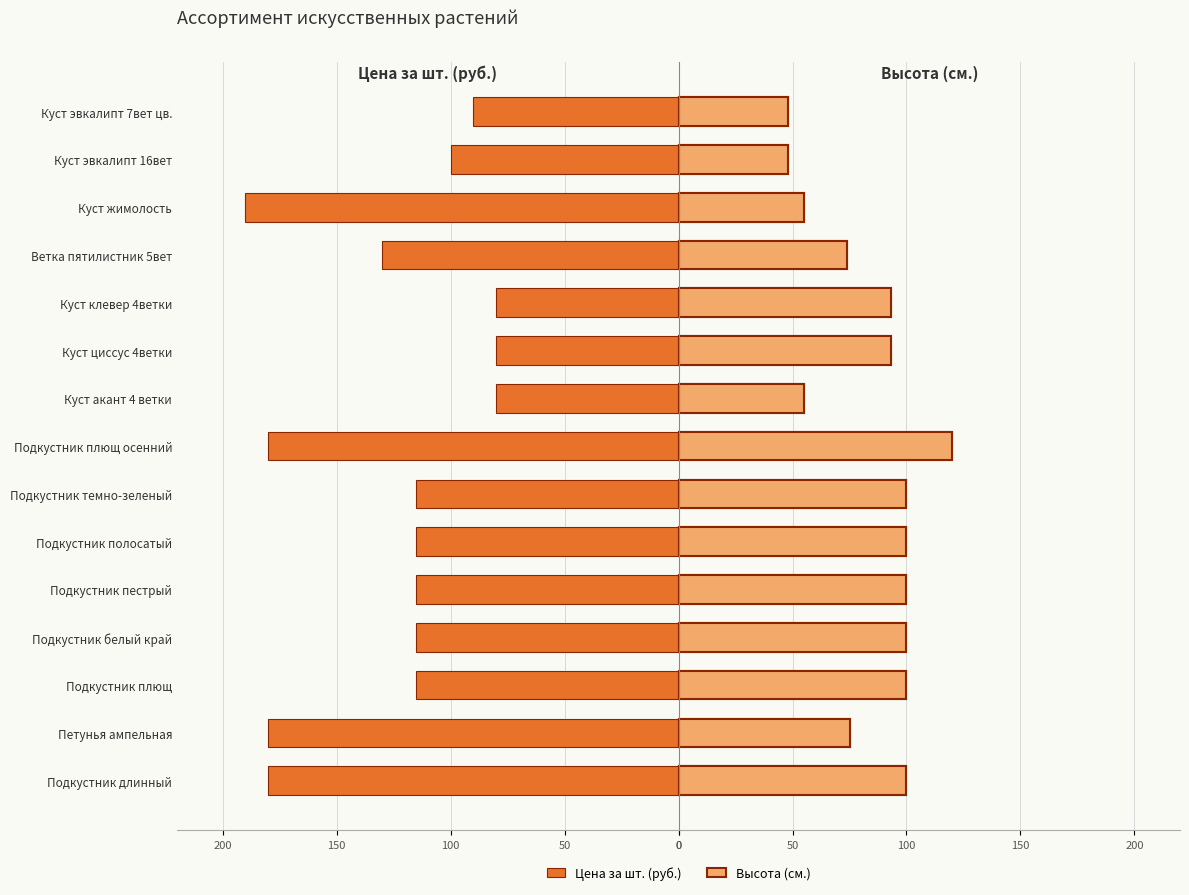

Reading left to right, list all the values displayed in this chart.

Цена за шт. (руб.): -180	-180	-115	-115	-115	-115	-115	-180	-80	-80	-80	-130	-190	-100	-90
Высота (см.): 100	75	100	100	100	100	100	120	55	93	93	74	55	48	48